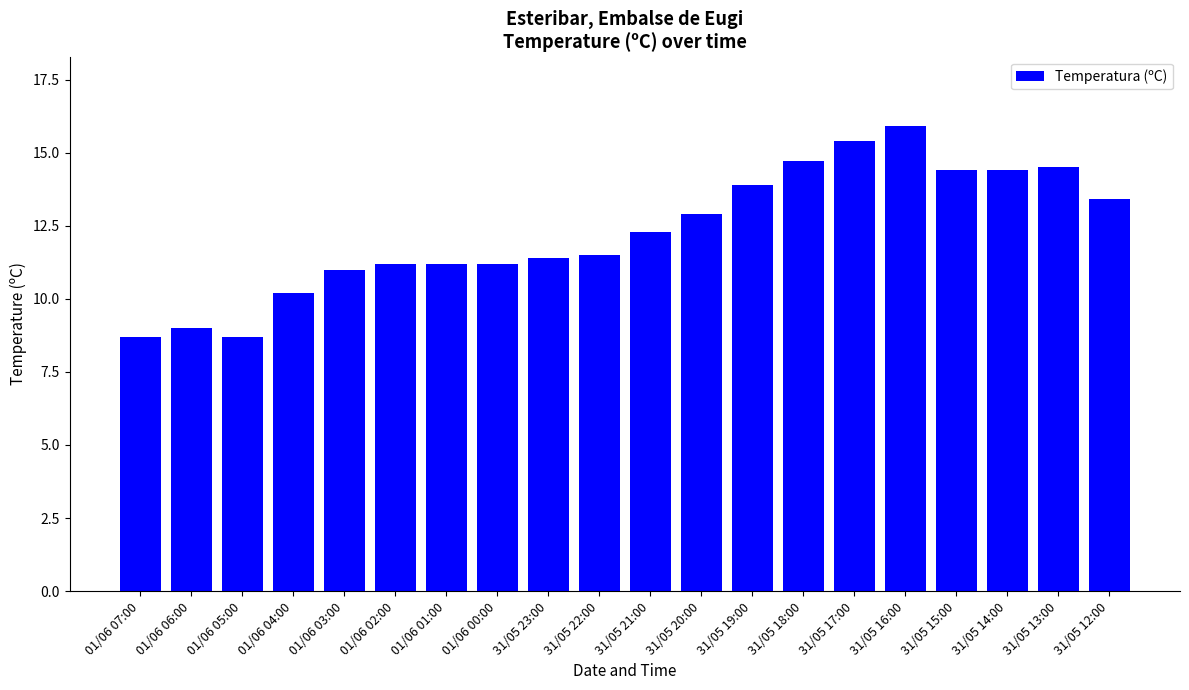

True or false: the data shows 5.5 at 01/06 06:00.

False